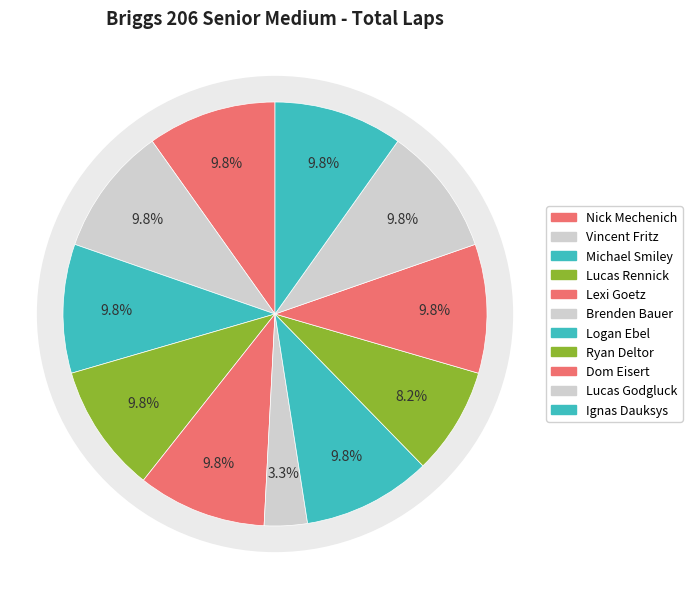

Does Ignas Dauksys represent more than half of the total?

No